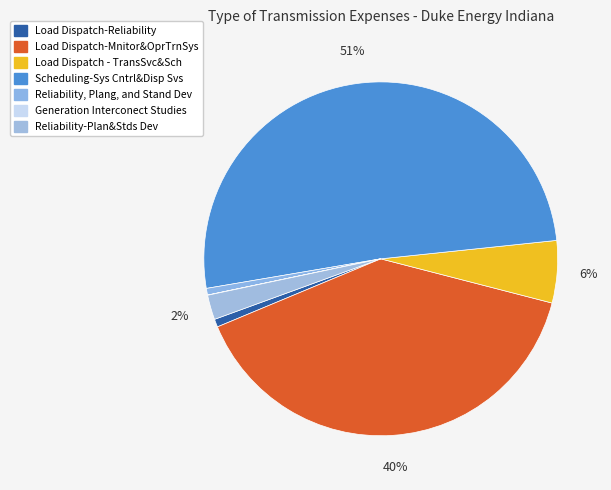

To the nearest percent, what portion does Load Dispatch - TransSvc&Sch represent?

6%